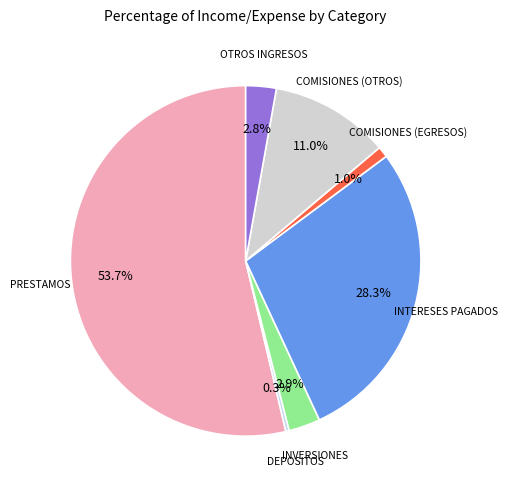

How many slices are in this pie chart?

7